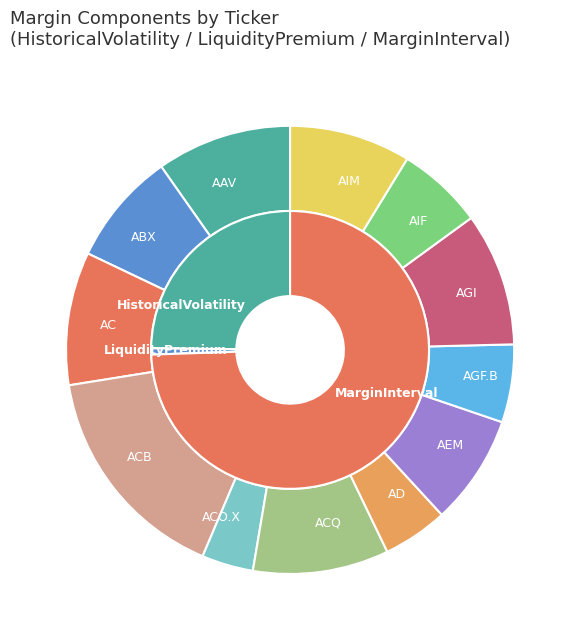

Which series changed the most between ACB and AIF?

MarginInterval